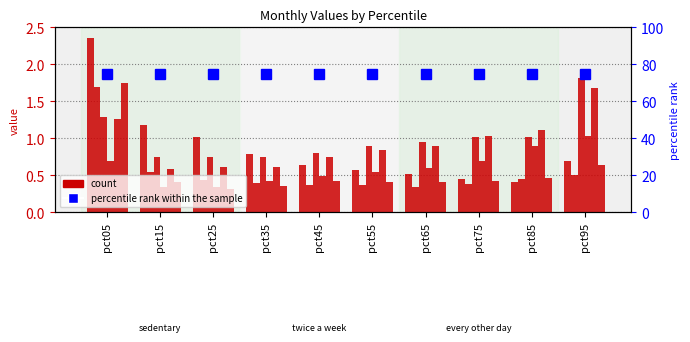

Read the May value at pct55.

0.8